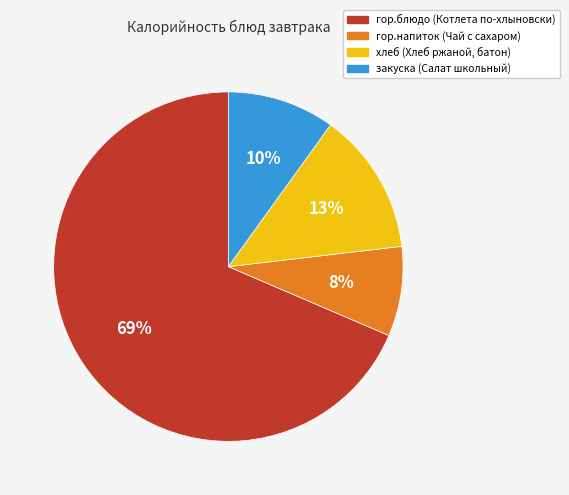

To the nearest percent, what portion does закуска (Салат школьный) represent?

10%